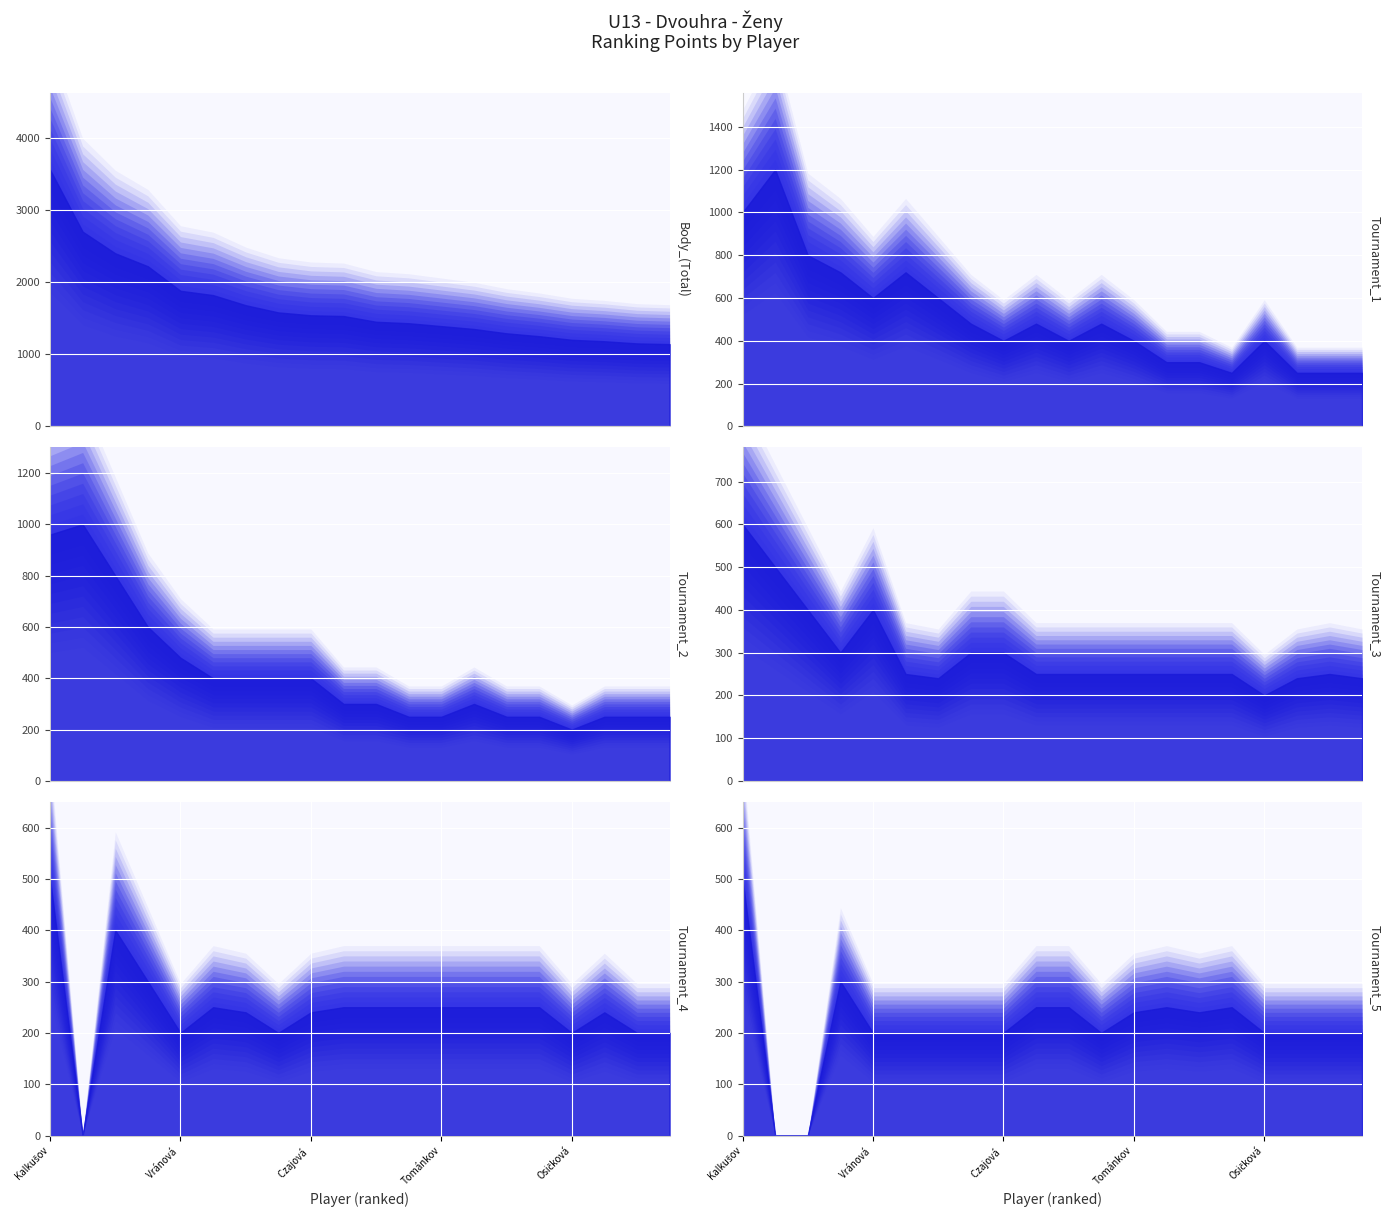

Which series has the largest total across all categories?

Body (Total)